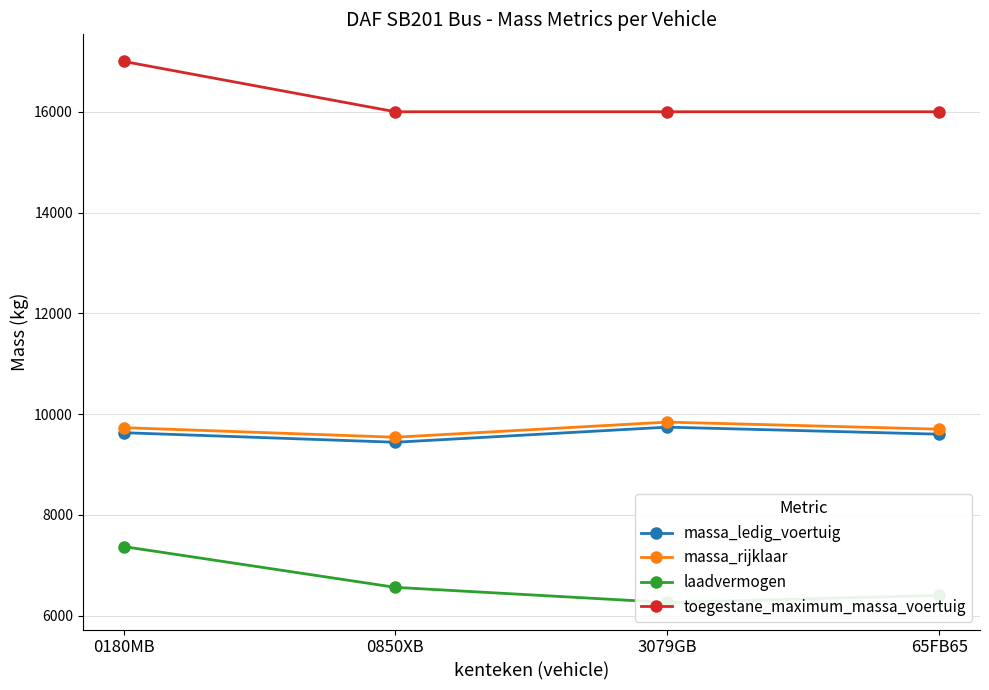

Reading right to left, list all the values displayed in this chart.

massa_ledig_voertuig: 9600	9740	9440	9630
massa_rijklaar: 9700	9840	9540	9730
laadvermogen: 6400	6260	6560	7370
toegestane_maximum_massa_voertuig: 16000	16000	16000	17000